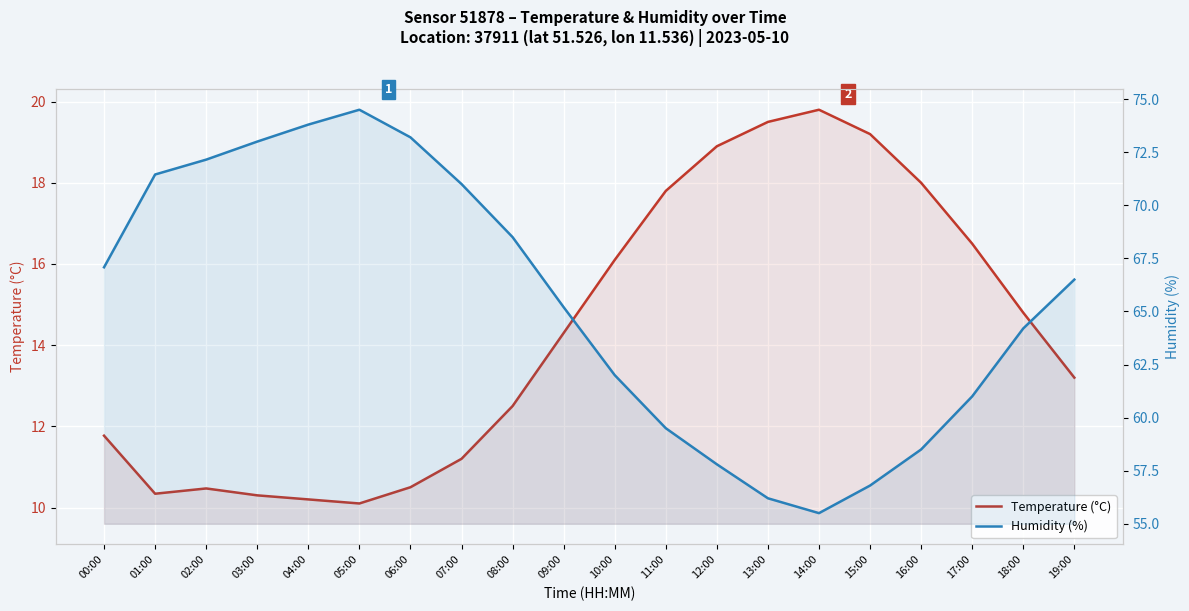

Where does the Humidity (%) series first go above 66?

00:00